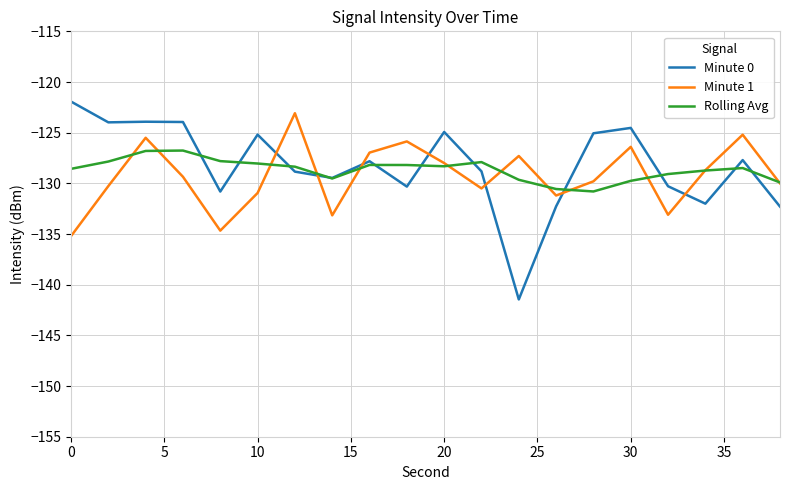

What is the lowest value of the Rolling Avg series?

-130.8